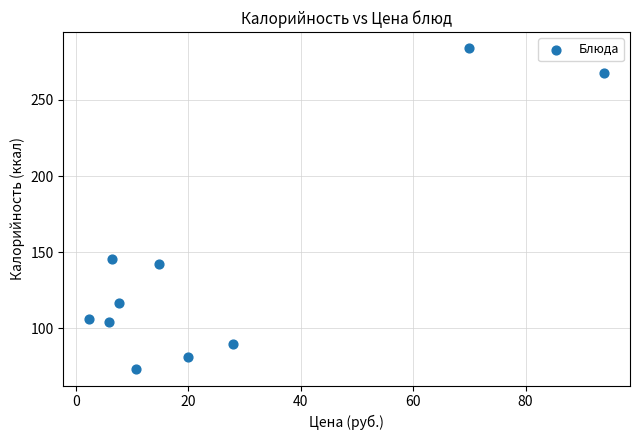

What Y value in the scatter plot is closest to 178?

145.7